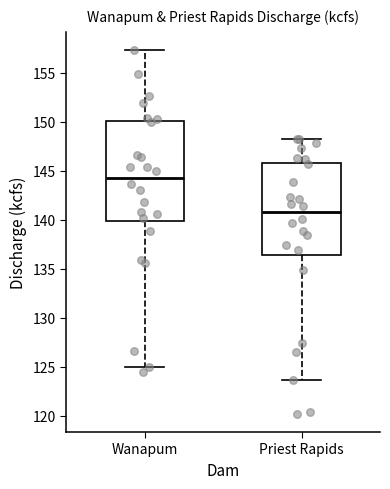

Where is the lower edge of the box for Wanapum on the y-axis? The values are not printed on the chart, so give them approximately, as read against the axis.

140.0